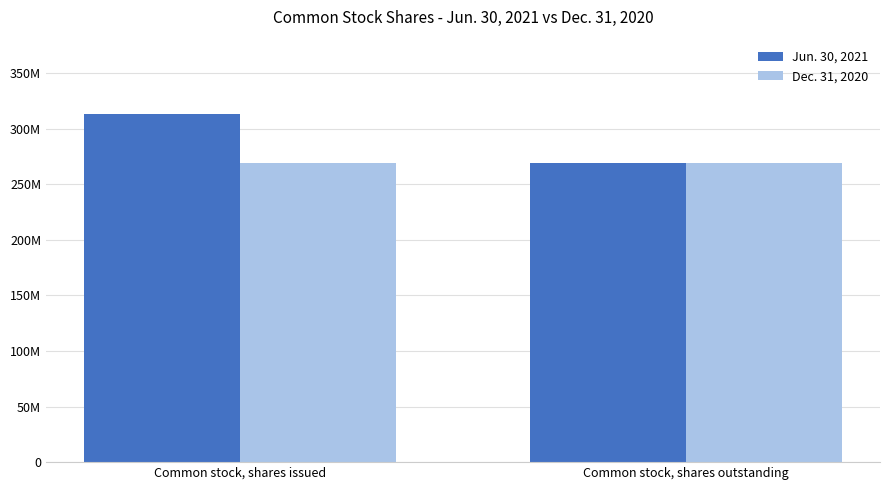

Is the value of Jun. 30, 2021 at Common stock, shares outstanding greater than the value of Dec. 31, 2020 at Common stock, shares outstanding?

No